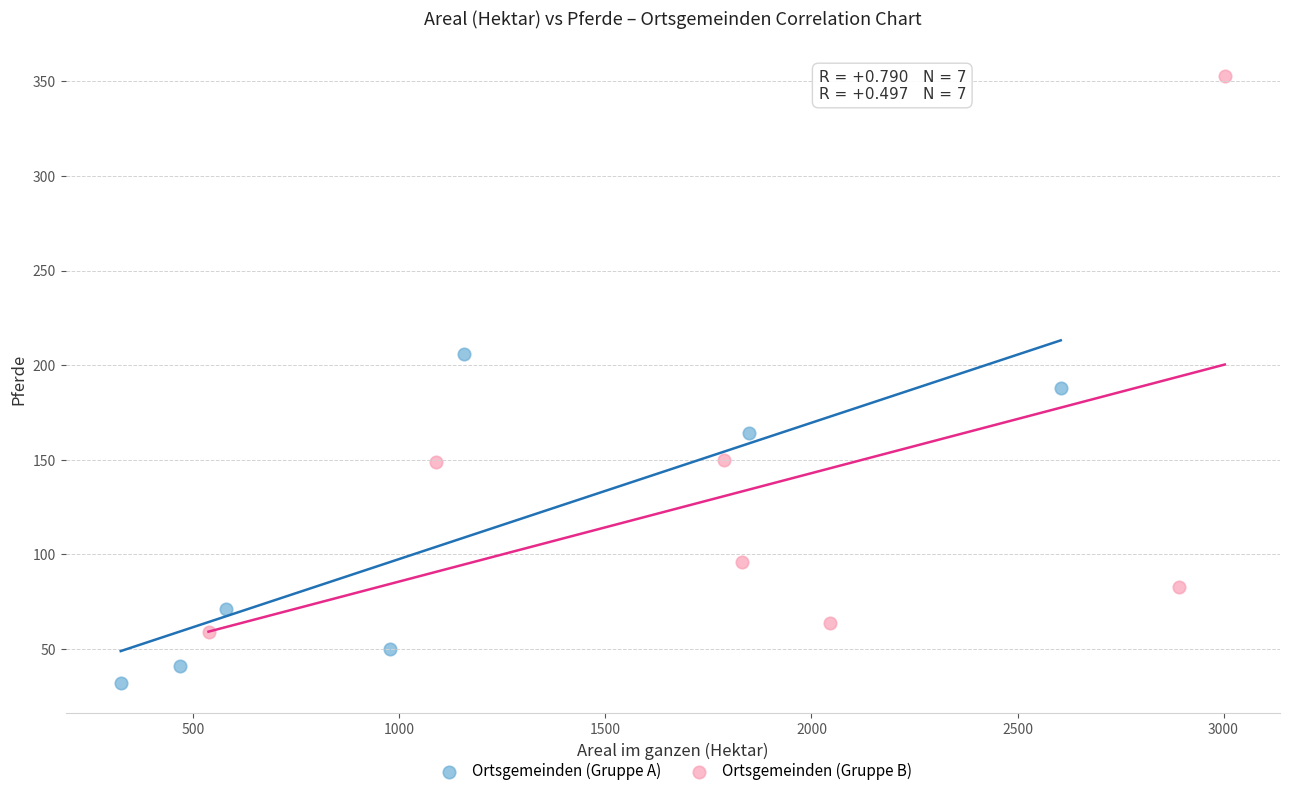

Which series contains the lowest Y value?

Ortsgemeinden (Gruppe A)